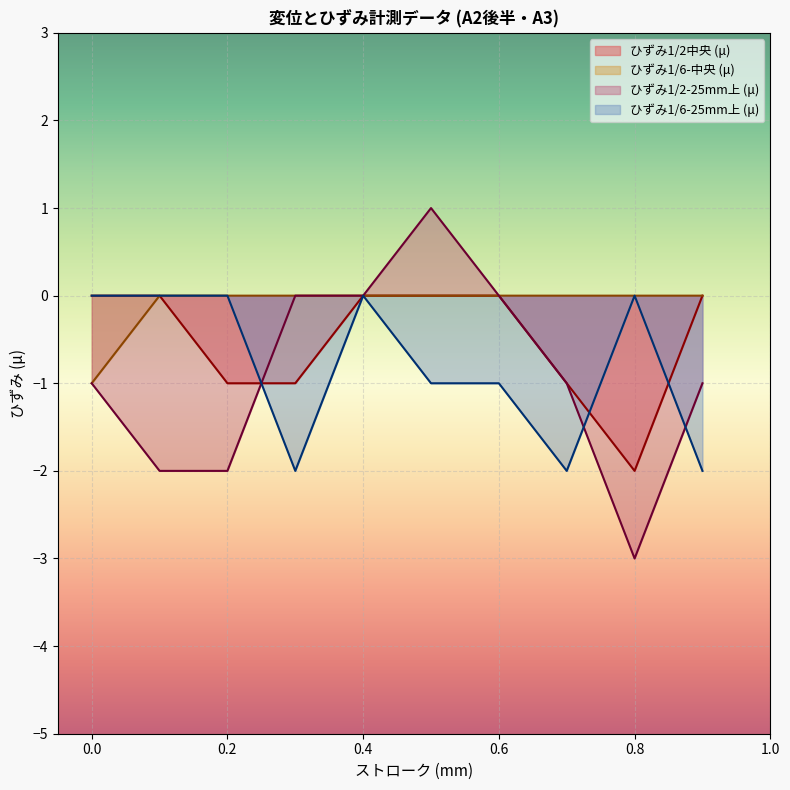

What value does the ひずみ1/6-中央 (μ) series have at 0.0?

-1